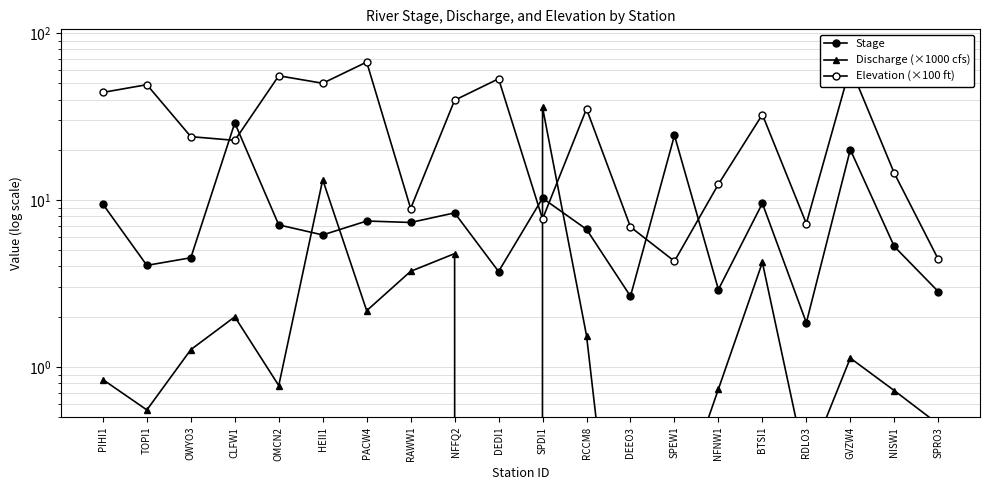

True or false: Elevation (×100 ft) and Discharge (×1000 cfs) cross at least once.

True